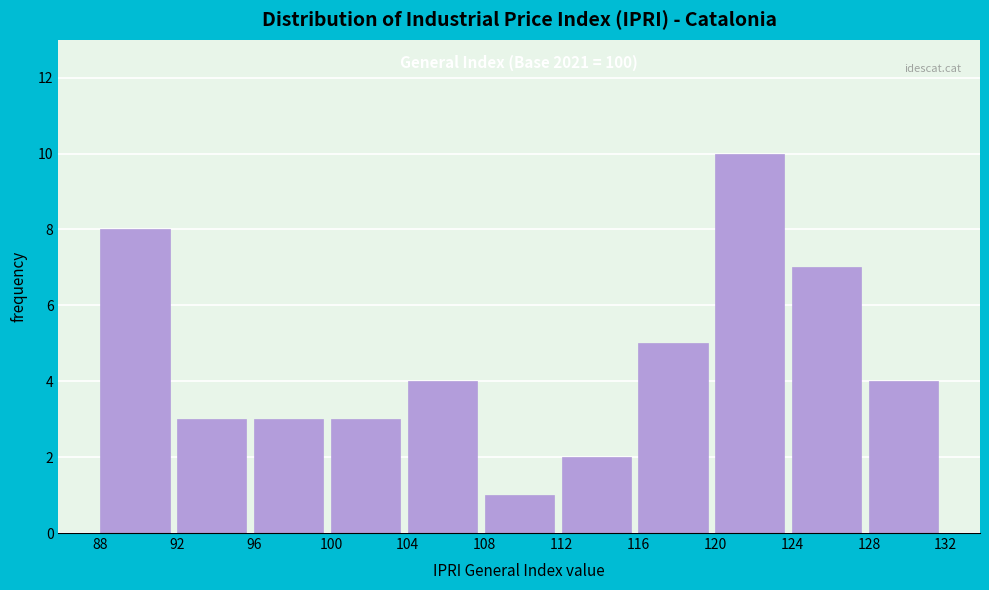

Which range on the x-axis has the tallest bar?

120 to 124